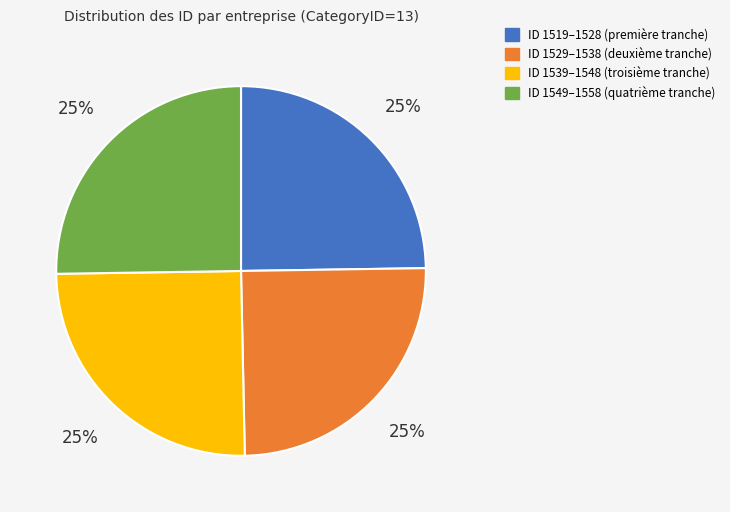

Does any single category account for the majority?

No